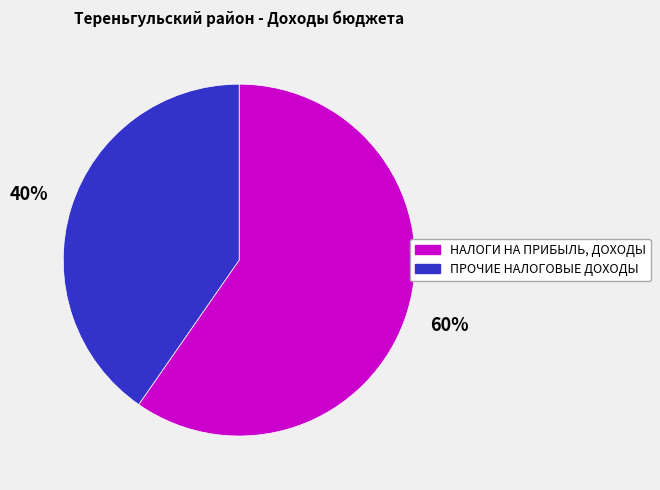

To the nearest percent, what is the average slice percentage?

50%